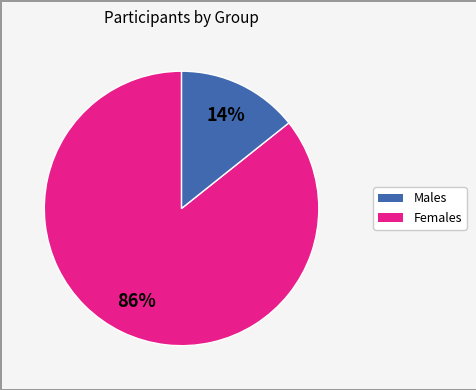

Is there a majority slice in this chart?

Yes